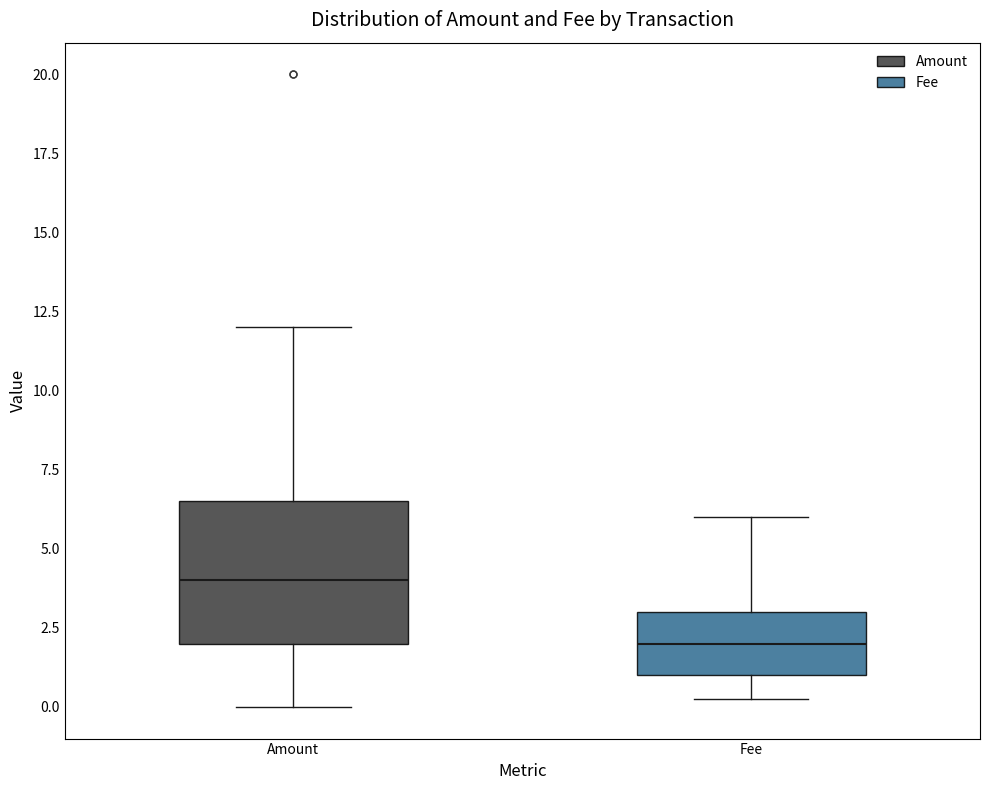

Where is the lower edge of the box for Fee on the y-axis? The values are not printed on the chart, so give them approximately, as read against the axis.

1.0